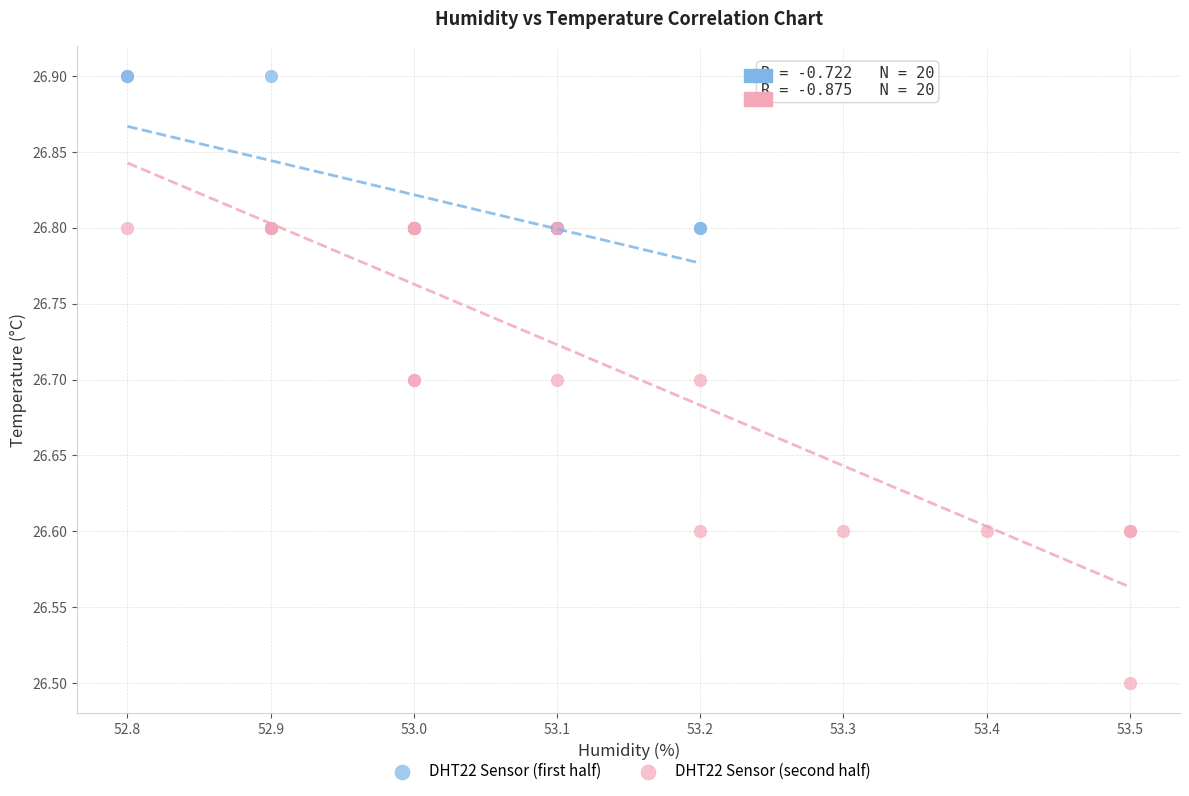

What are all the series names shown in the legend?

DHT22 Sensor (first half), DHT22 Sensor (second half)